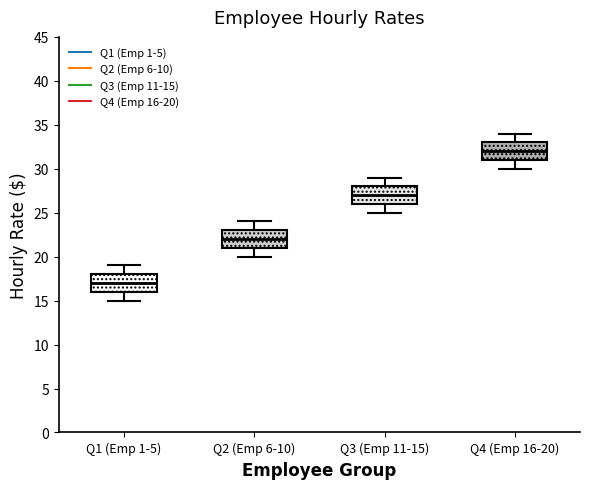

Where is the lower edge of the box for Q3 (Emp 11-15) on the y-axis? The values are not printed on the chart, so give them approximately, as read against the axis.

26